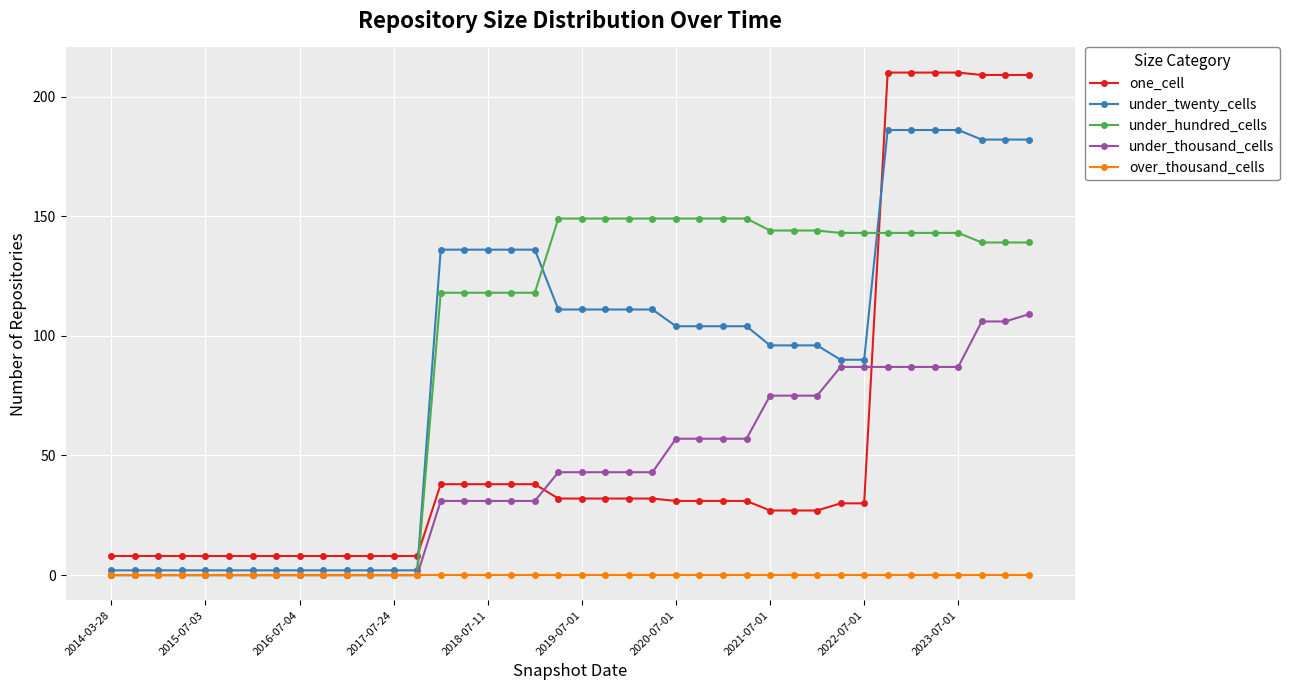

What is the value of the under_twenty_cells point at the 9th from the left?

2